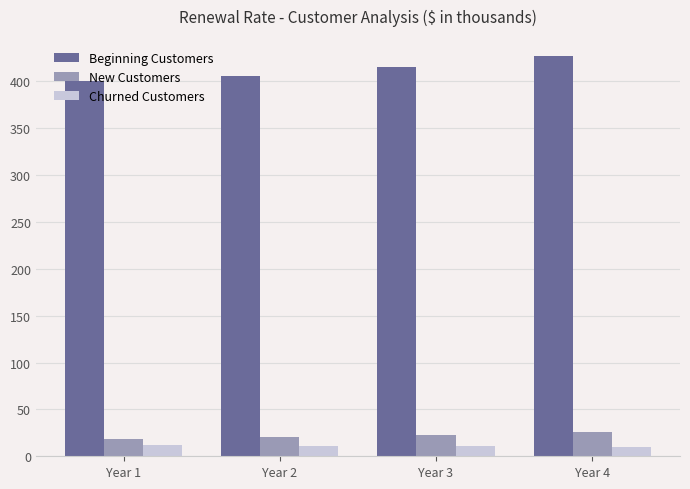

Count the Churned Customers values in the range 10 to 12.

4